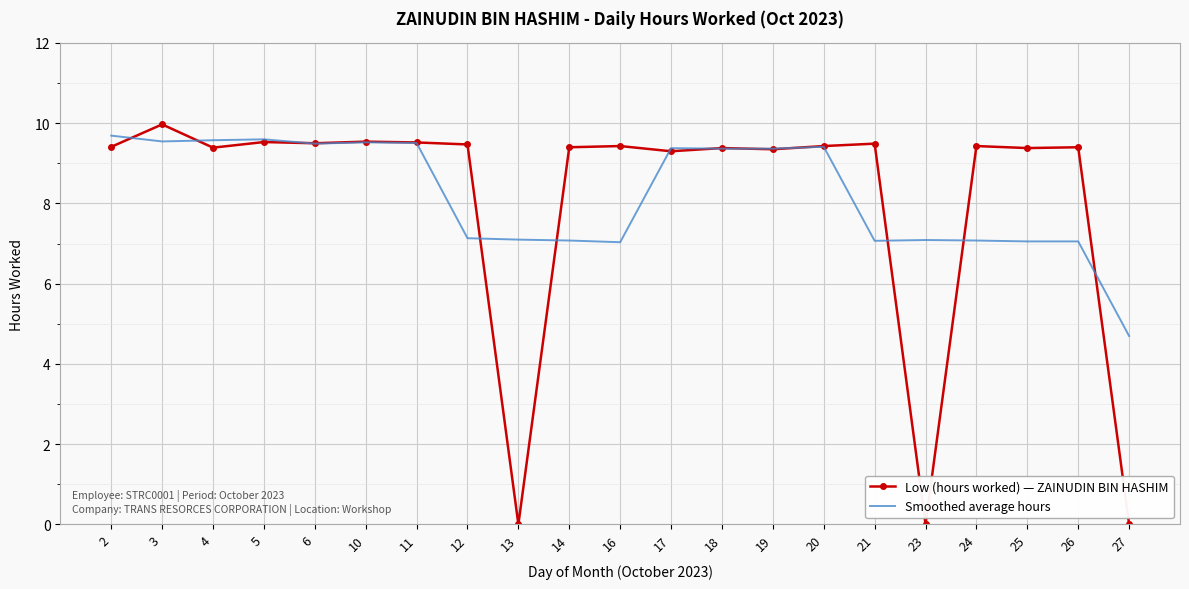

How many series are shown in this chart?

2